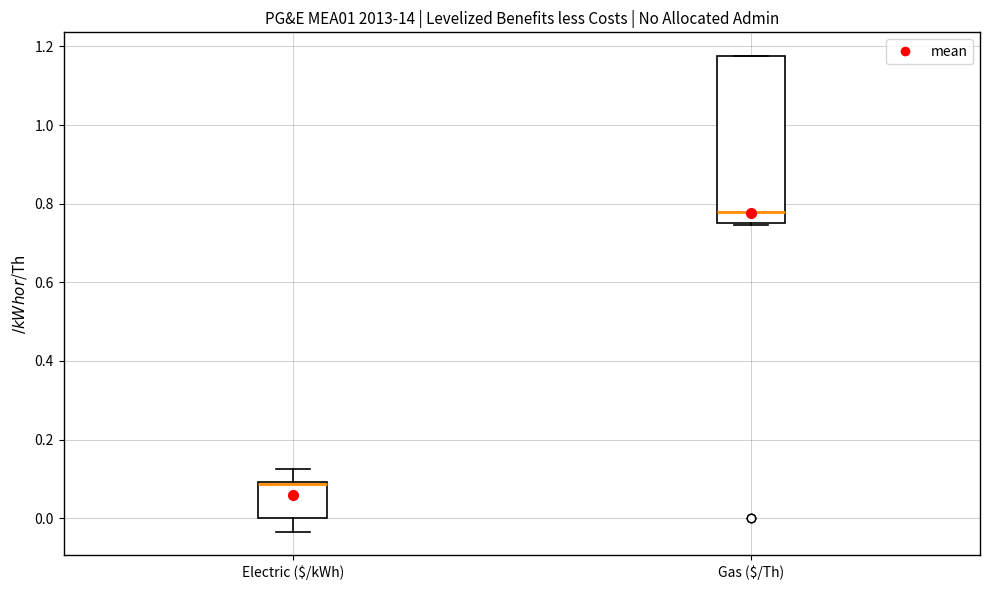

Where is the upper edge of the box for Gas ($/Th) on the y-axis? The values are not printed on the chart, so give them approximately, as read against the axis.

1.18